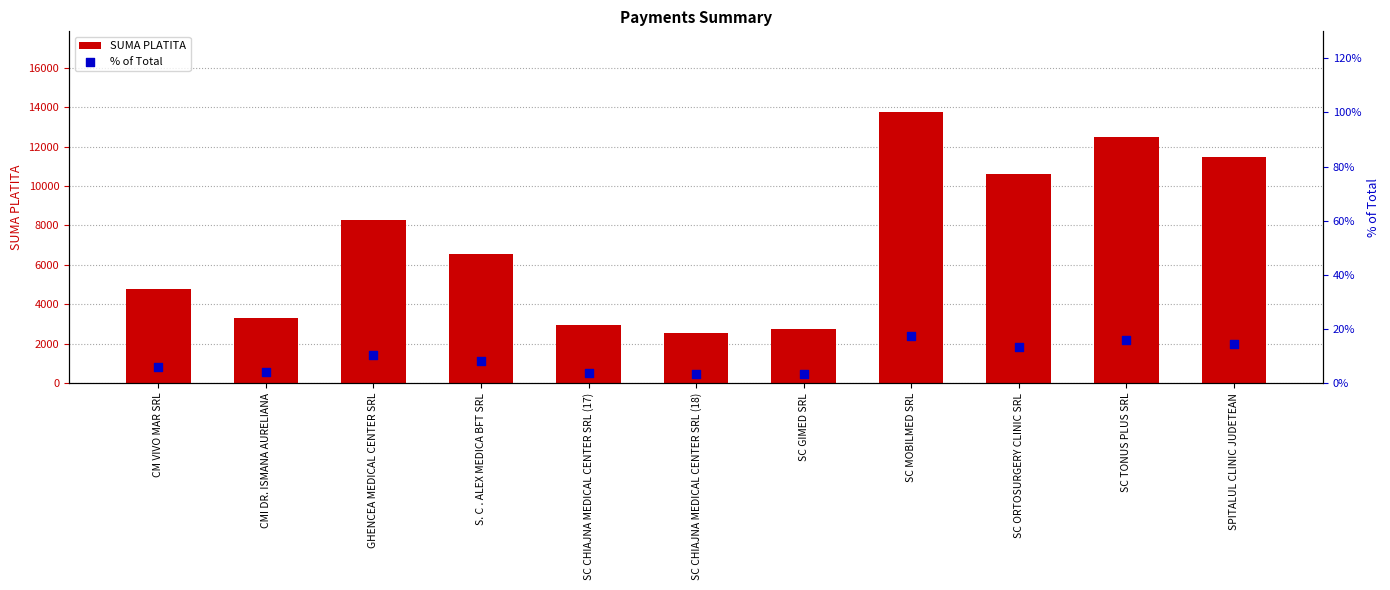

What are all the series names shown in the legend?

SUMA PLATITA, % of Total